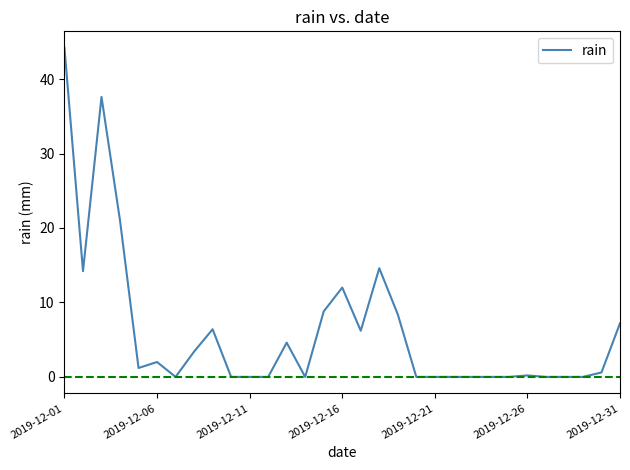

What is the maximum value shown in the chart?

44.2